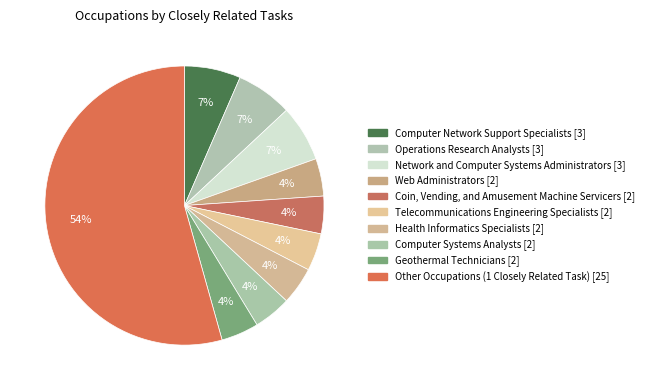

What percentage is the Telecommunications Engineering Specialists slice, to the nearest percent?

4%